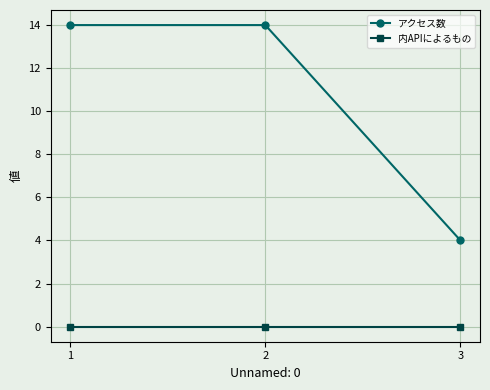

What is the total value across all series at 1?

14